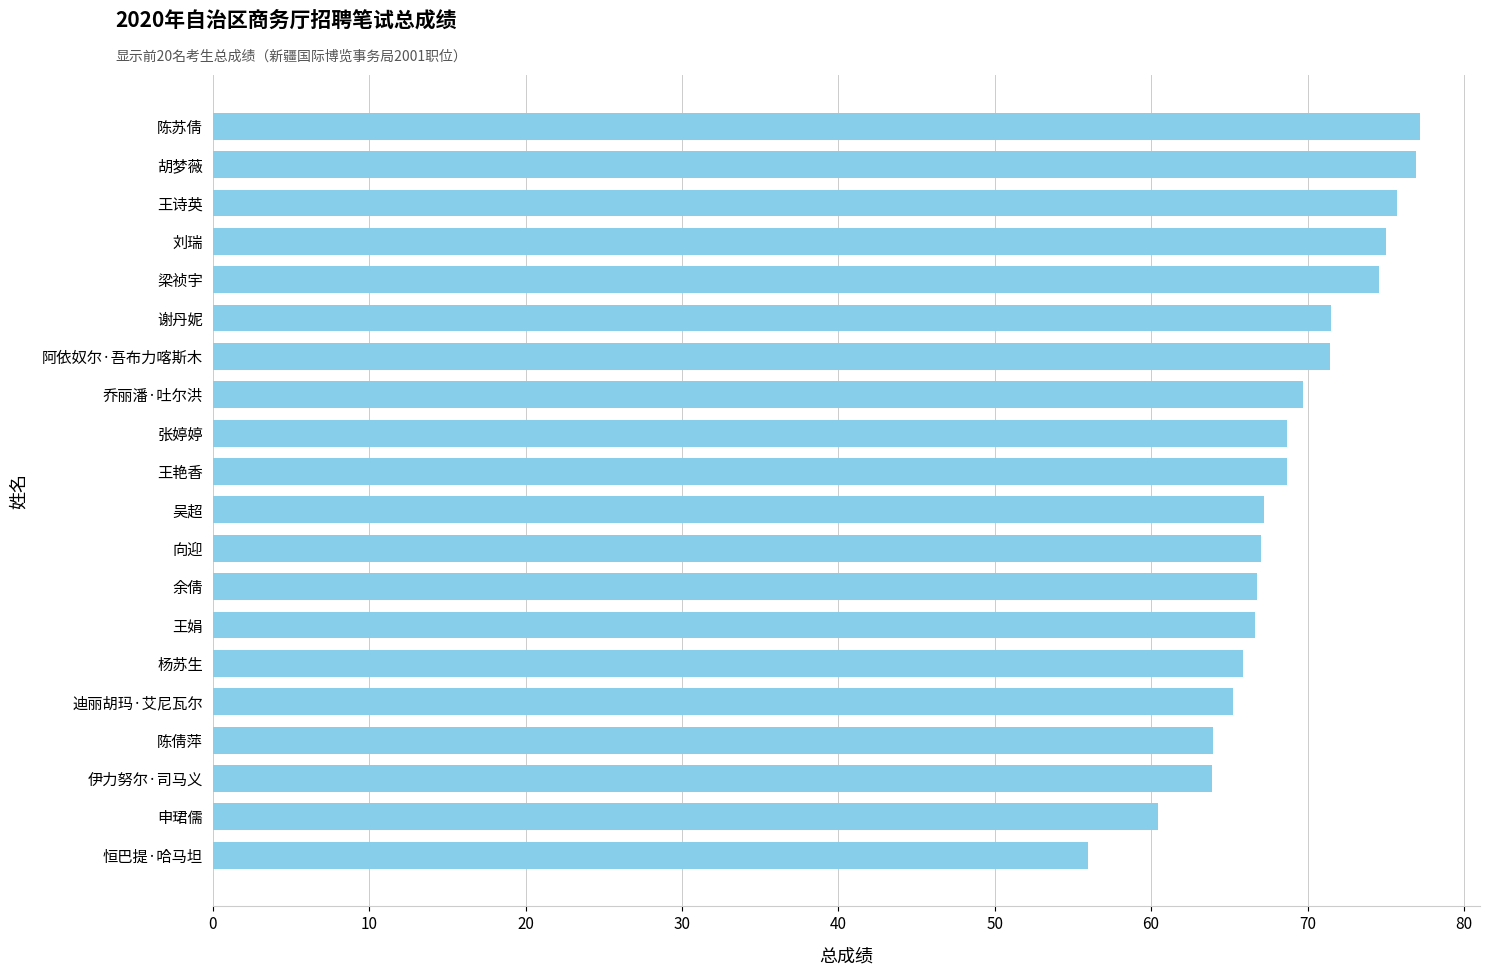

What is the sum of all values?

1372.5